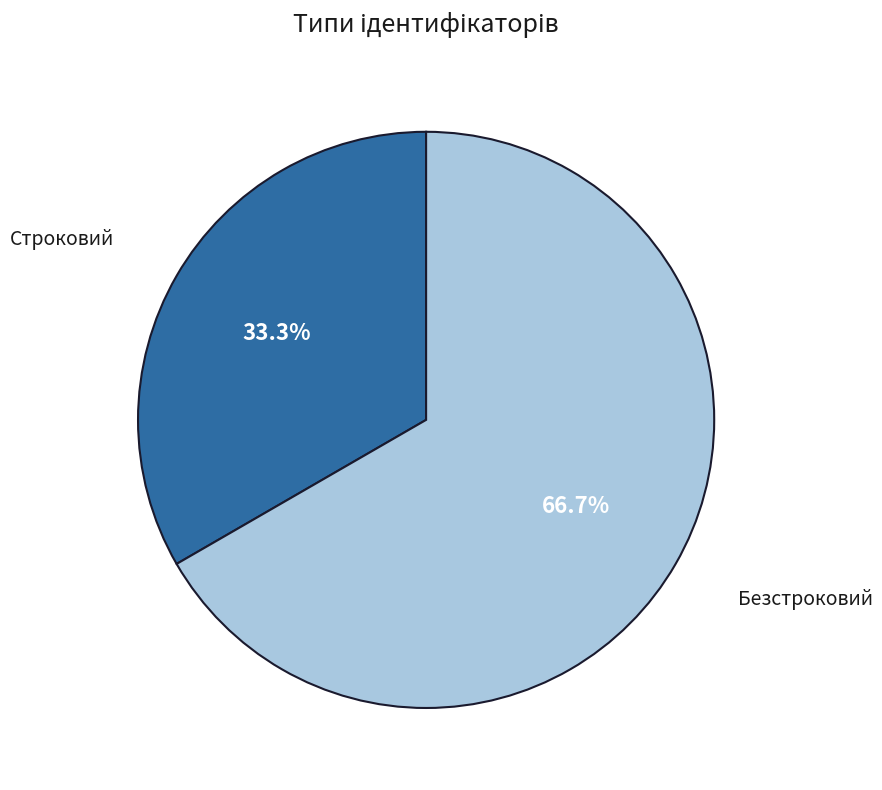

How many slices are in this pie chart?

2